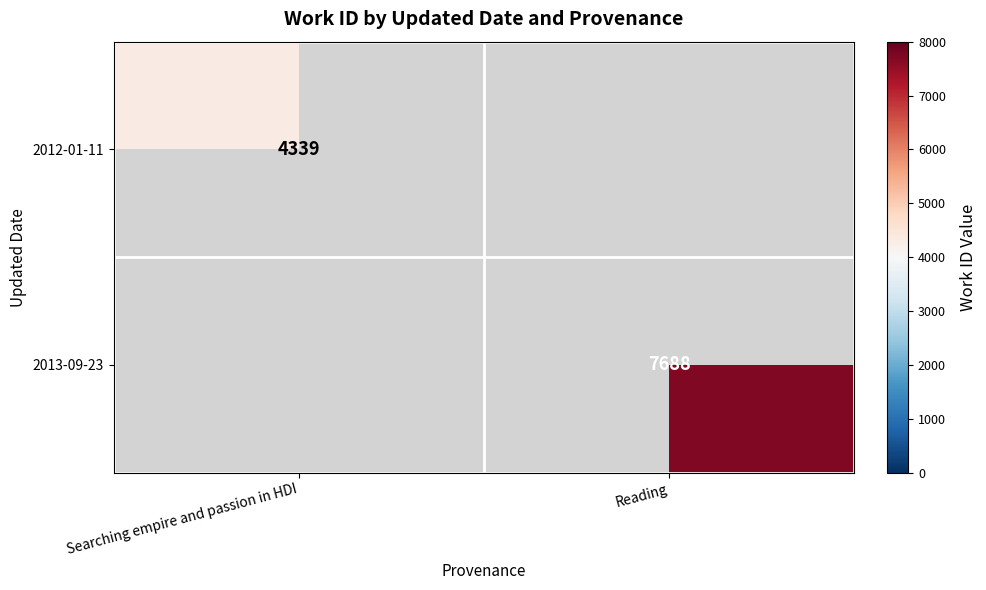

Is it true that 2012-01-11 equals 4339 at Searching empire and passion in HDI?

True